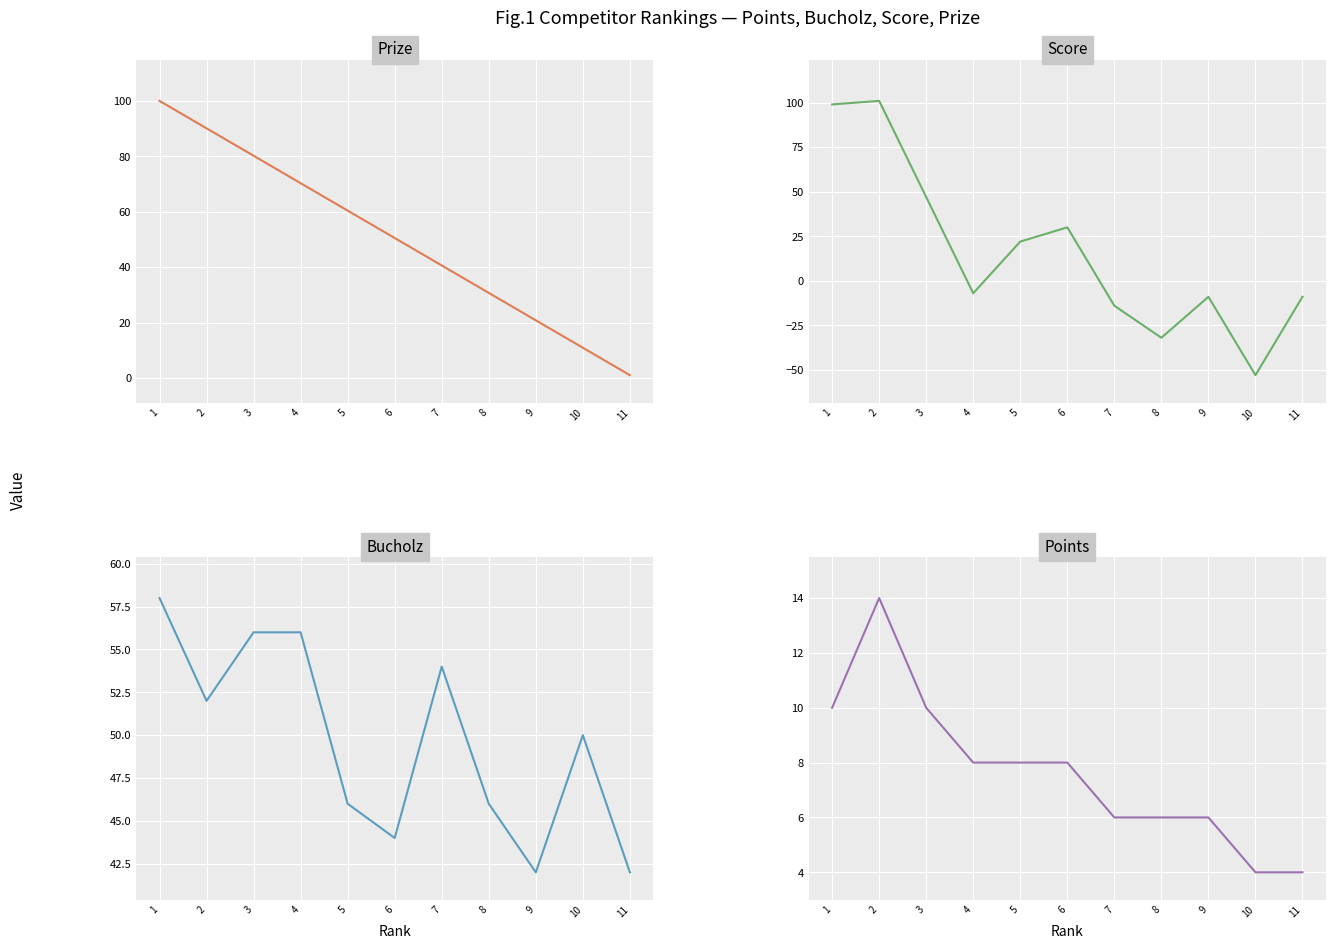

At which category is the sum across all series the highest?

1